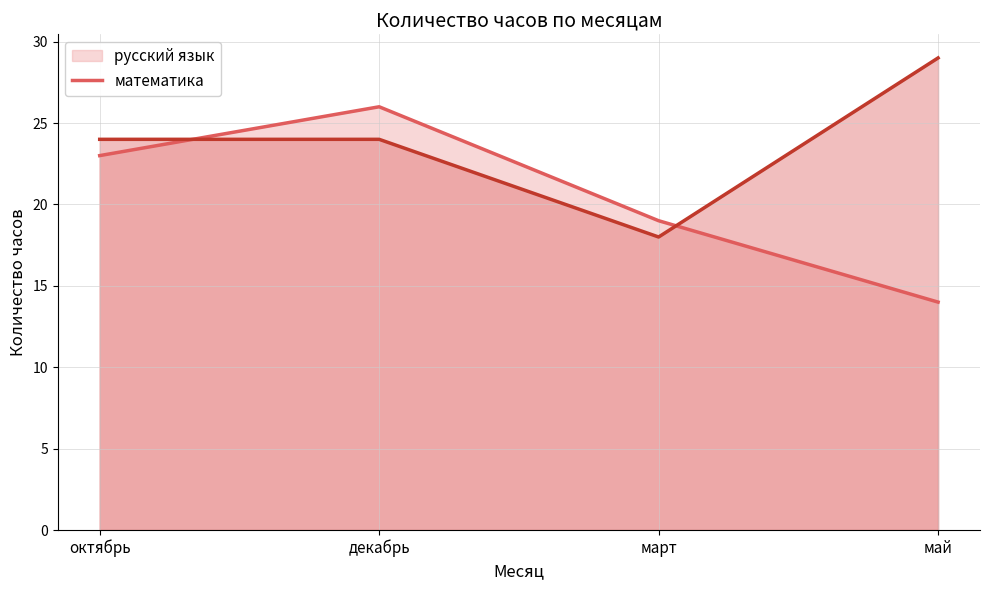

After their last crossing, which series has the higher values: русский язык (линия) or математика (линия)?

математика (линия)